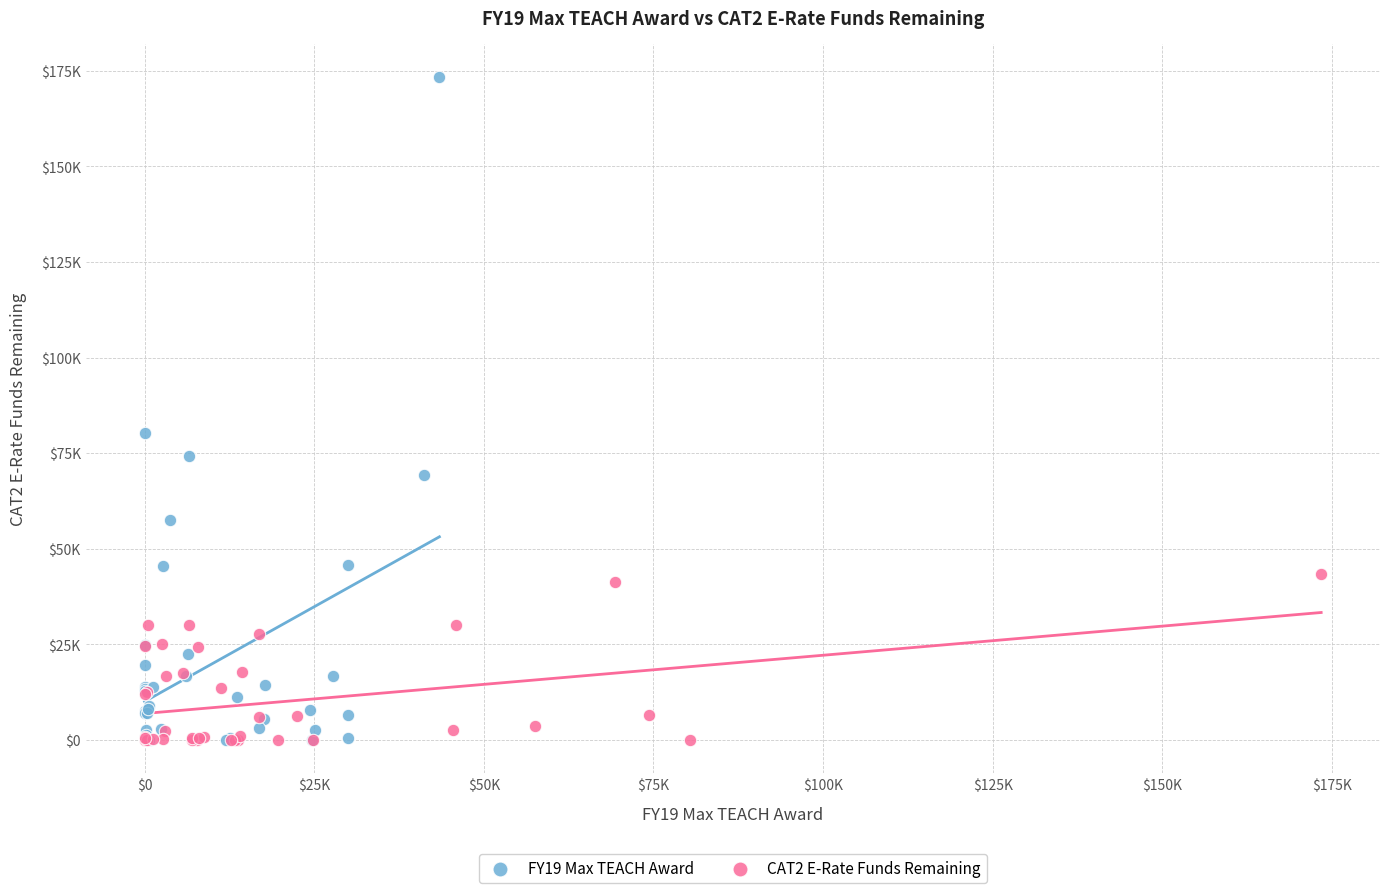

What are all the series names shown in the legend?

FY19 Max TEACH Award, CAT2 E-Rate Funds Remaining